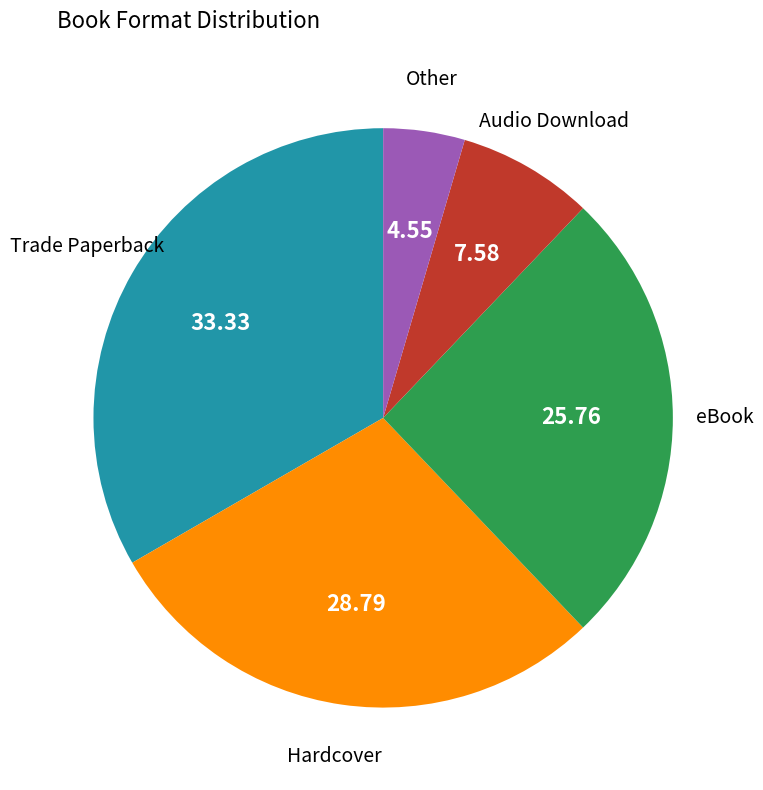

Is there any slice that represents more than half of the pie?

No